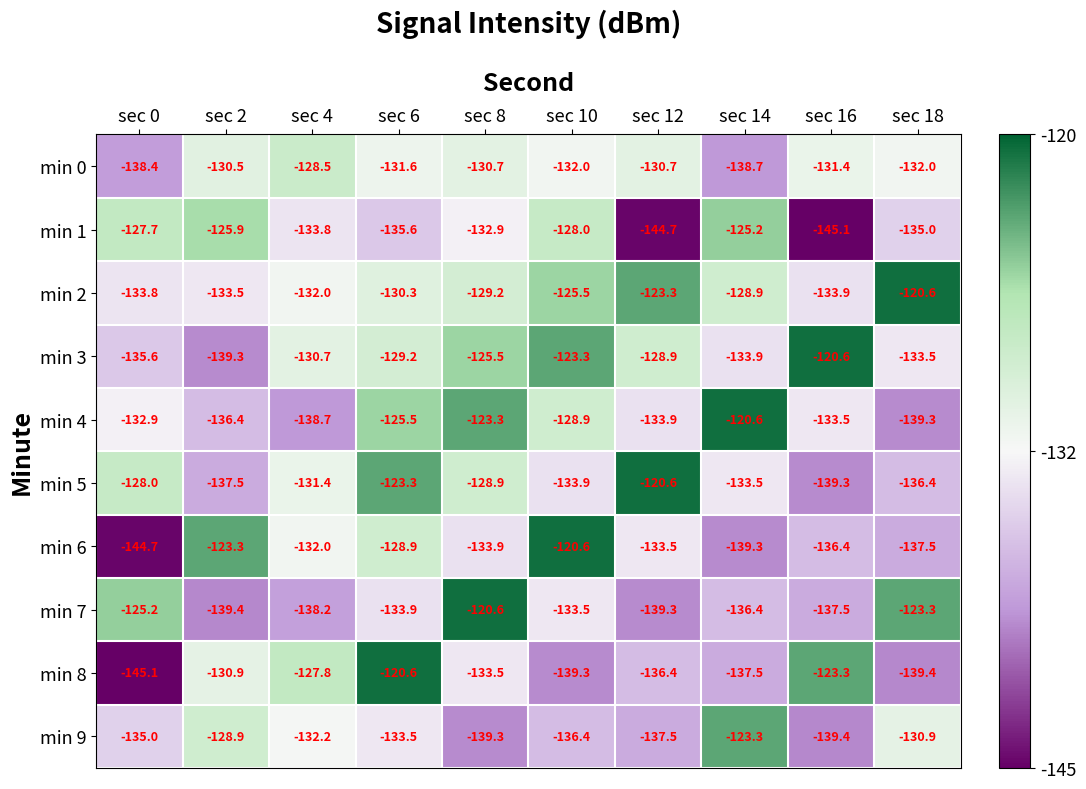

At which label does min 0 reach its peak?

sec 4